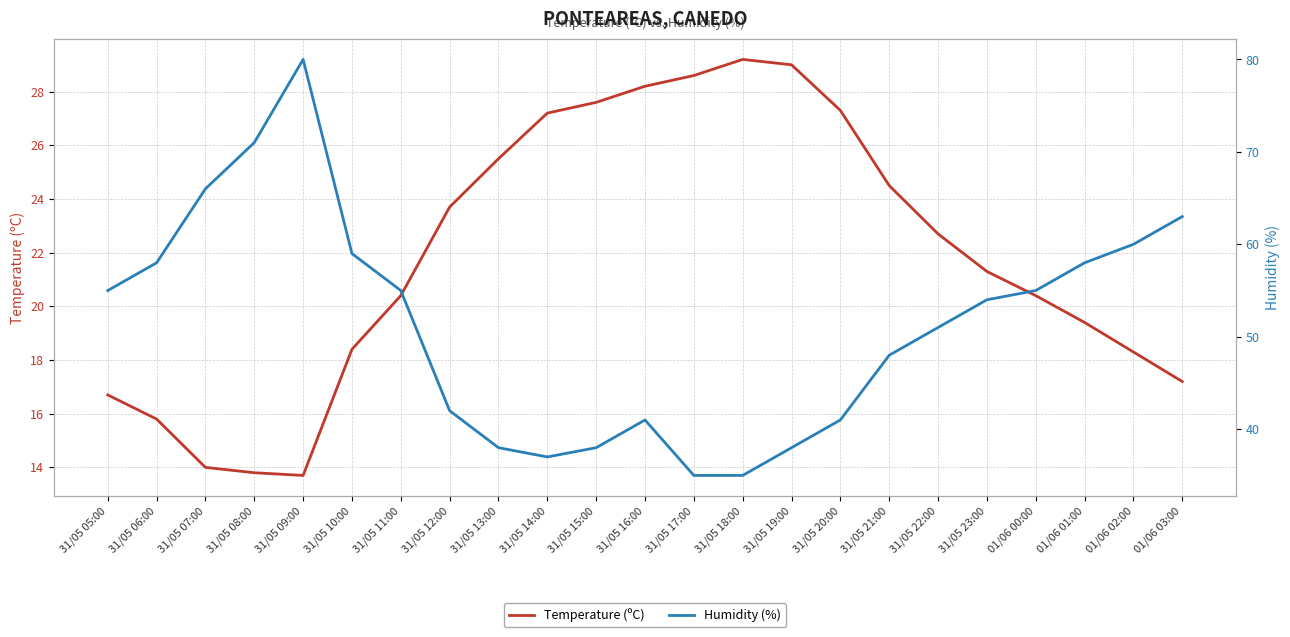

Rank the series by their average value, from lowest to highest.

Temperature (ºC), Humidity (%)